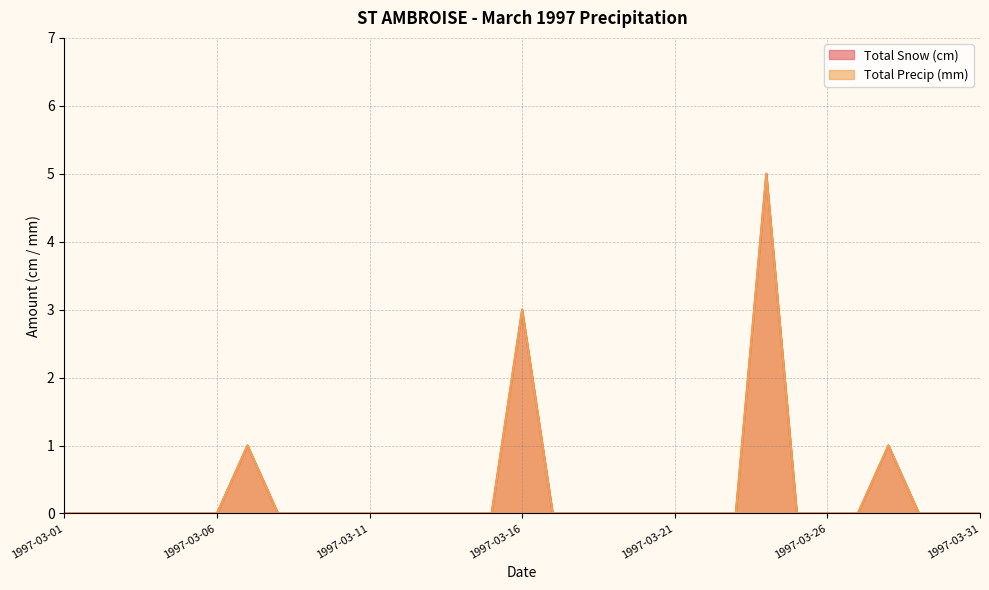

True or false: Total Precip (mm) and Total Snow (cm) intersect in this chart.

False